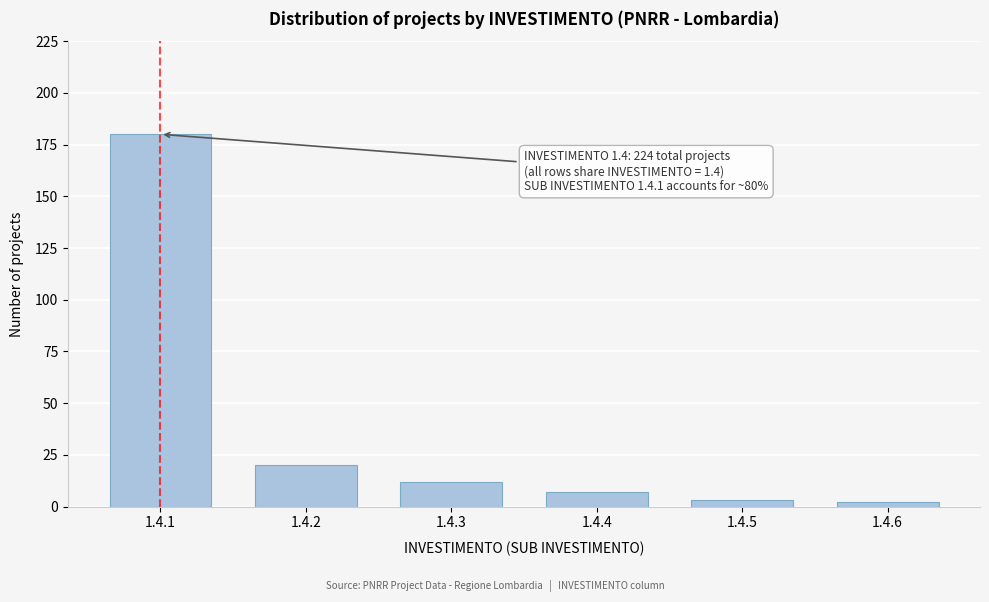

Reading left to right, transcribe all the data shown in this chart.

1.4.1=180	1.4.2=20	1.4.3=12	1.4.4=7	1.4.5=3	1.4.6=2